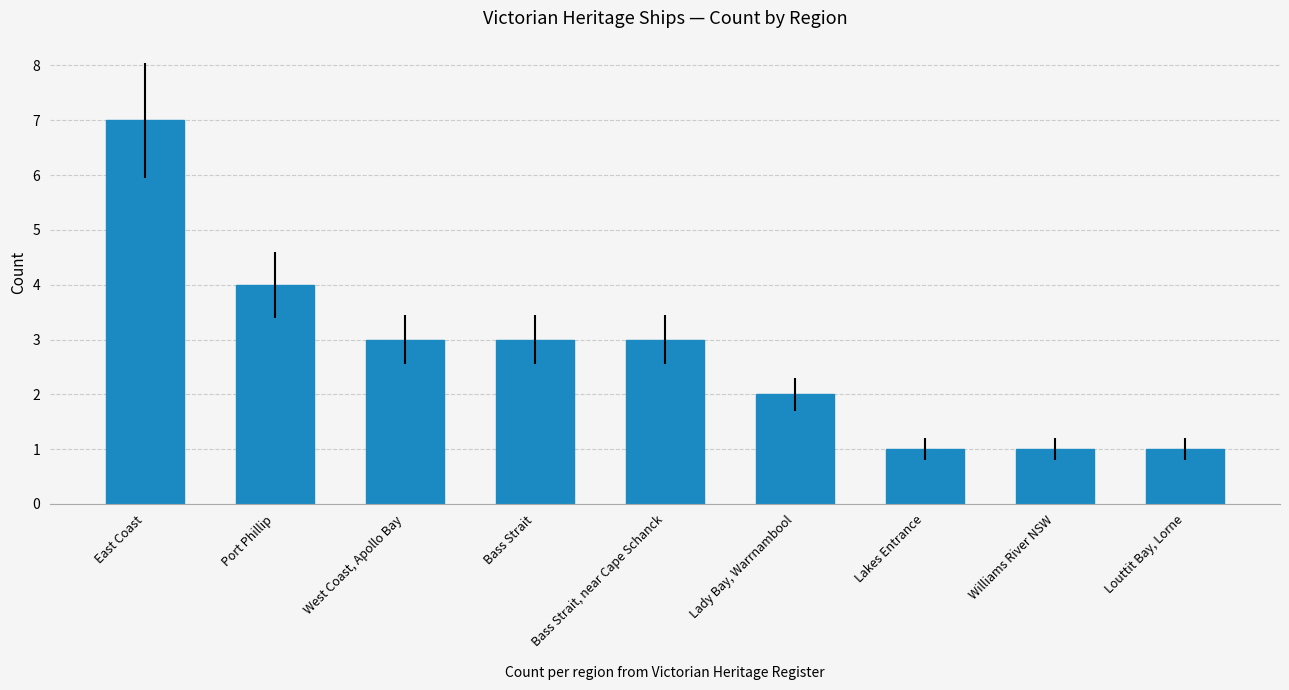

The chart shows a value of 3 at West Coast, Apollo Bay. True or false?

True